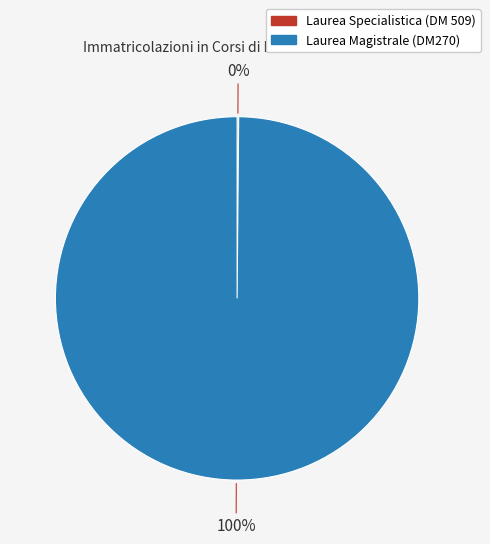

What is the largest slice in the pie chart?

Laurea Magistrale (DM270)